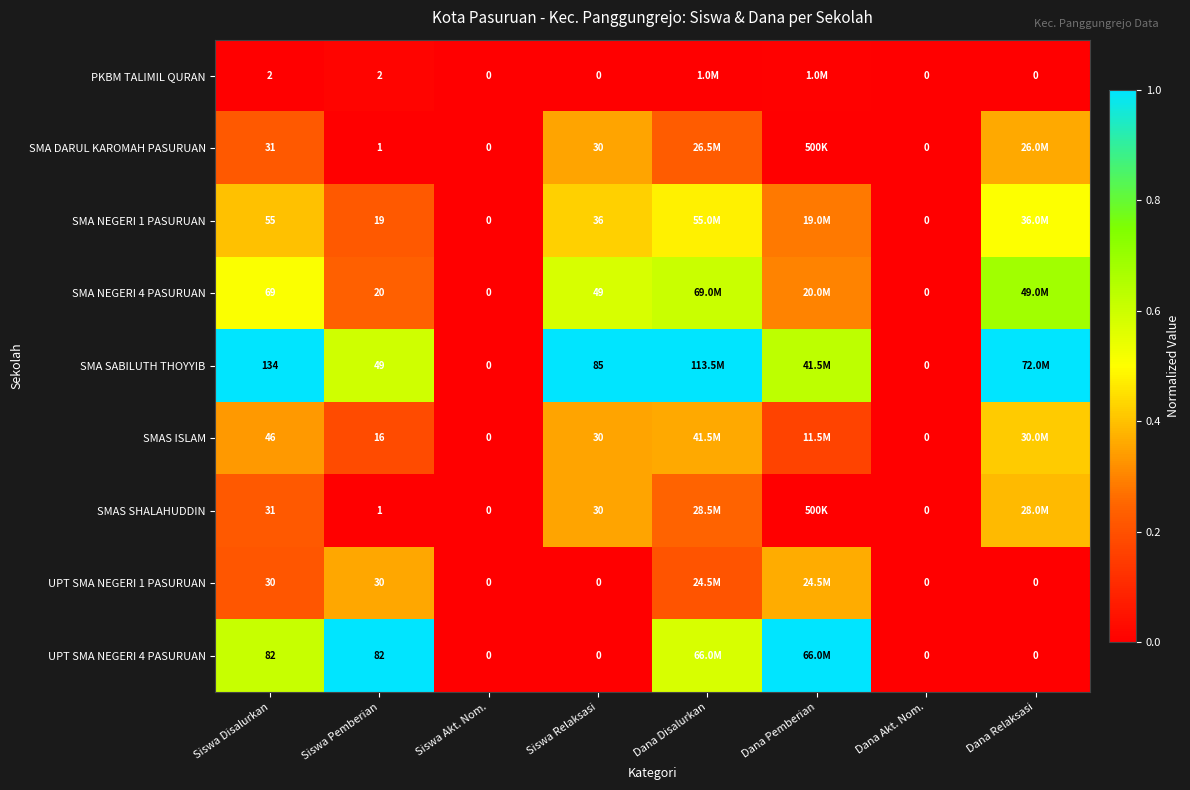

Which has a higher value, Siswa Relaksasi or Dana Relaksasi?

Siswa Relaksasi